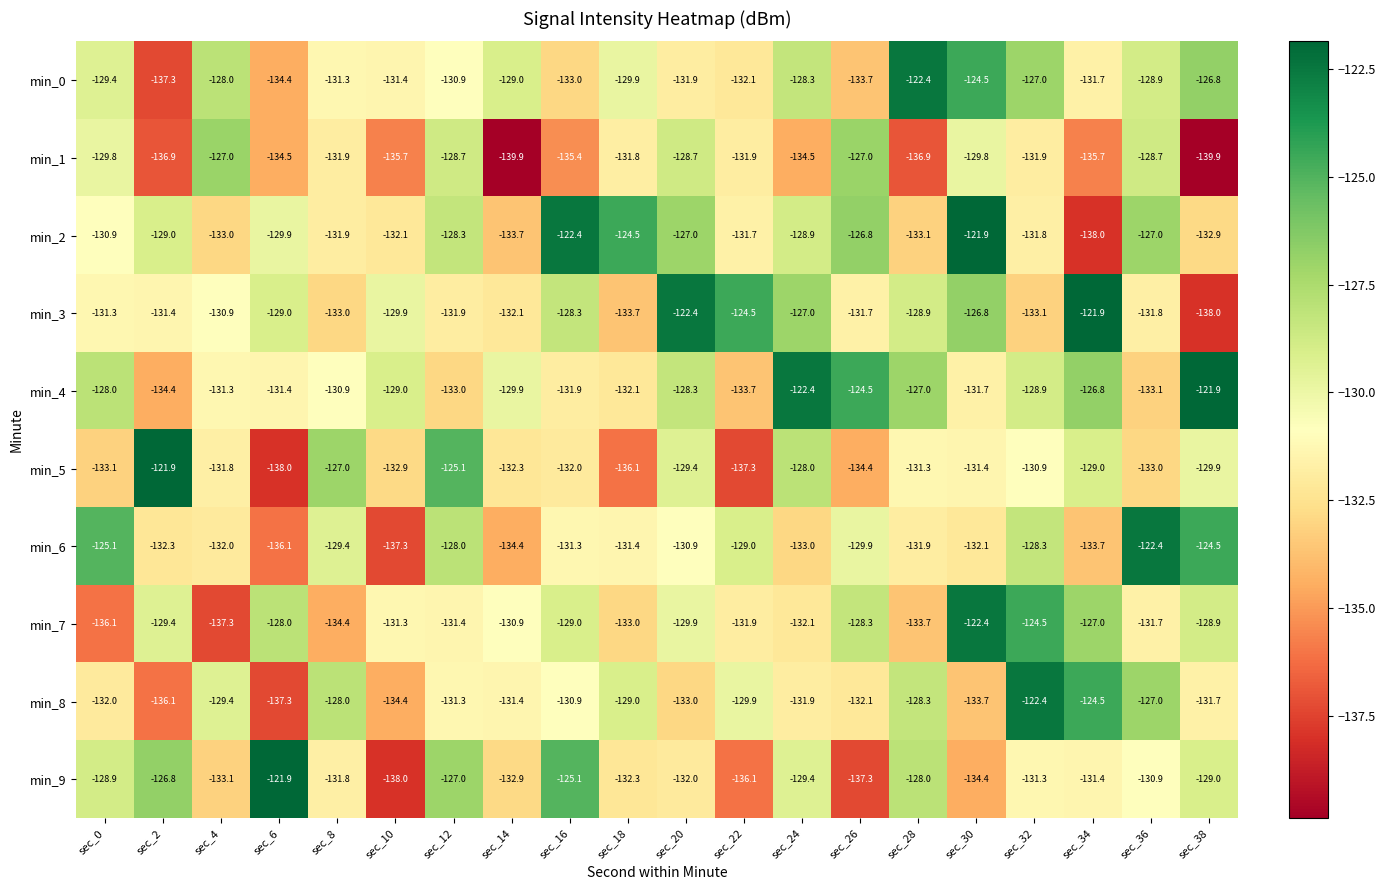

How many distinct data groups are displayed?

10